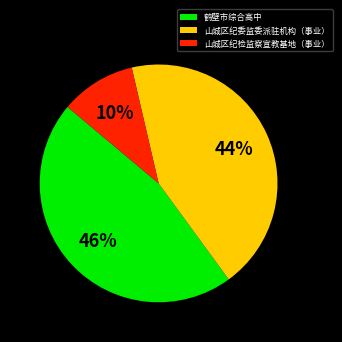

Which has a higher value, 山城区纪委监委派驻机构（事业） or 鹤壁市综合高中?

鹤壁市综合高中